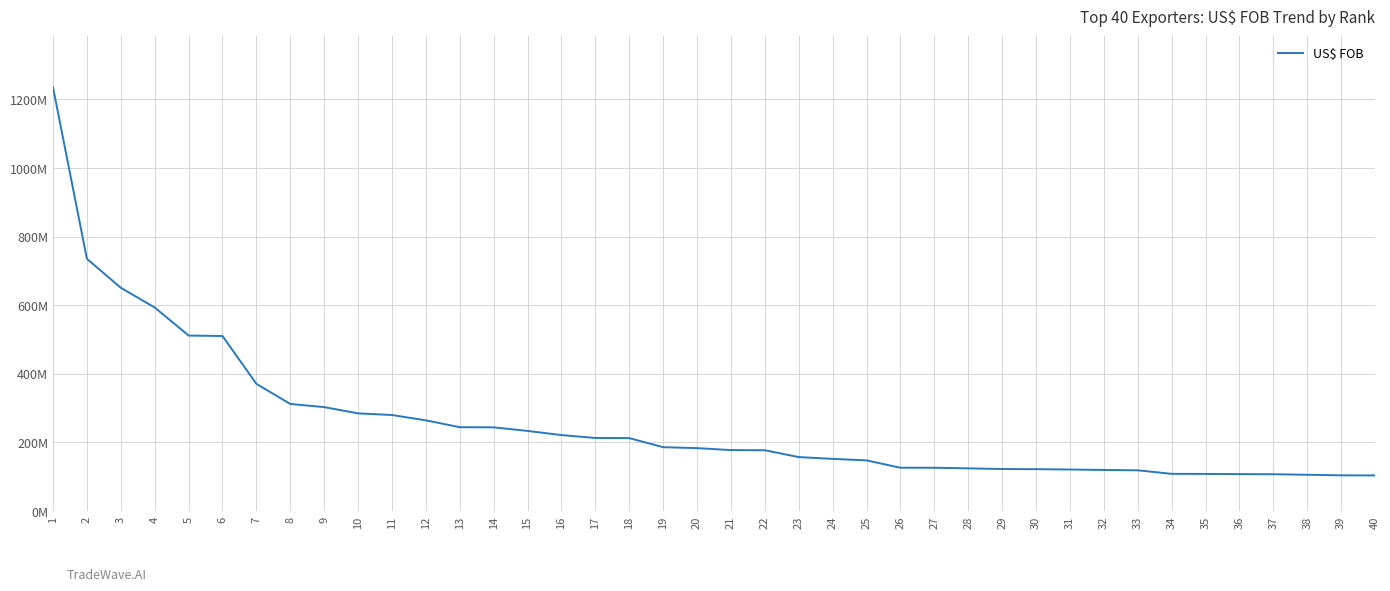

Is this an area chart (filled region under the line)?

No